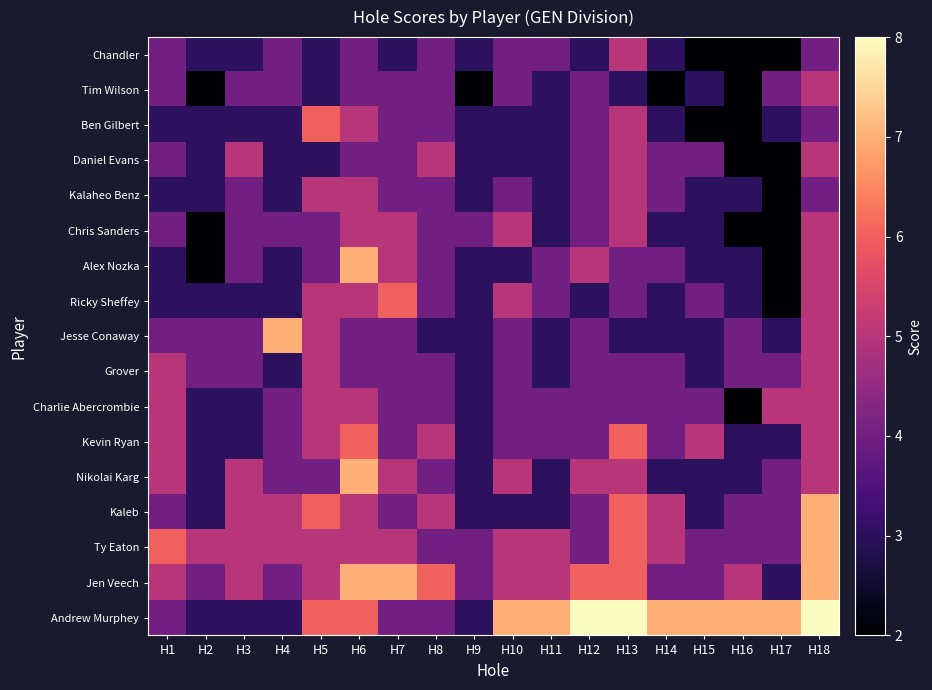

Reading right to left, extract all data points from this chart.

Chandler: H18=4	H17=2	H16=2	H15=2	H14=3	H13=5	H12=3	H11=4	H10=4	H9=3	H8=4	H7=3	H6=4	H5=3	H4=4	H3=3	H2=3	H1=4
Tim Wilson: H18=5	H17=4	H16=2	H15=3	H14=2	H13=3	H12=4	H11=3	H10=4	H9=2	H8=4	H7=4	H6=4	H5=3	H4=4	H3=4	H2=2	H1=4
Ben Gilbert: H18=4	H17=3	H16=2	H15=2	H14=3	H13=5	H12=4	H11=3	H10=3	H9=3	H8=4	H7=4	H6=5	H5=6	H4=3	H3=3	H2=3	H1=3
Daniel Evans: H18=5	H17=2	H16=2	H15=4	H14=4	H13=5	H12=4	H11=3	H10=3	H9=3	H8=5	H7=4	H6=4	H5=3	H4=3	H3=5	H2=3	H1=4
Kalaheo Benz: H18=4	H17=2	H16=3	H15=3	H14=4	H13=5	H12=4	H11=3	H10=4	H9=3	H8=4	H7=4	H6=5	H5=5	H4=3	H3=4	H2=3	H1=3
Chris Sanders: H18=5	H17=2	H16=2	H15=3	H14=3	H13=5	H12=4	H11=3	H10=5	H9=4	H8=4	H7=5	H6=5	H5=4	H4=4	H3=4	H2=2	H1=4
Alex Nozka: H18=5	H17=2	H16=3	H15=3	H14=4	H13=4	H12=5	H11=4	H10=3	H9=3	H8=4	H7=5	H6=7	H5=4	H4=3	H3=4	H2=2	H1=3
Ricky Sheffey: H18=5	H17=2	H16=3	H15=4	H14=3	H13=4	H12=3	H11=4	H10=5	H9=3	H8=4	H7=6	H6=5	H5=5	H4=3	H3=3	H2=3	H1=3
Jesse Conaway: H18=5	H17=3	H16=4	H15=3	H14=3	H13=3	H12=4	H11=3	H10=4	H9=3	H8=3	H7=4	H6=4	H5=5	H4=7	H3=4	H2=4	H1=4
Grover: H18=5	H17=4	H16=4	H15=3	H14=4	H13=4	H12=4	H11=3	H10=4	H9=3	H8=4	H7=4	H6=4	H5=5	H4=3	H3=4	H2=4	H1=5
Charlie Abercrombie: H18=5	H17=5	H16=2	H15=4	H14=4	H13=4	H12=4	H11=4	H10=4	H9=3	H8=4	H7=4	H6=5	H5=5	H4=4	H3=3	H2=3	H1=5
Kevin Ryan: H18=5	H17=3	H16=3	H15=5	H14=4	H13=6	H12=4	H11=4	H10=4	H9=3	H8=5	H7=4	H6=6	H5=5	H4=4	H3=3	H2=3	H1=5
Nikolai Karg: H18=5	H17=4	H16=3	H15=3	H14=3	H13=5	H12=5	H11=3	H10=5	H9=3	H8=4	H7=5	H6=7	H5=4	H4=4	H3=5	H2=3	H1=5
Kaleb: H18=7	H17=4	H16=4	H15=3	H14=5	H13=6	H12=4	H11=3	H10=3	H9=3	H8=5	H7=4	H6=5	H5=6	H4=5	H3=5	H2=3	H1=4
Ty Eaton: H18=7	H17=4	H16=4	H15=4	H14=5	H13=6	H12=4	H11=5	H10=5	H9=4	H8=4	H7=5	H6=5	H5=5	H4=5	H3=5	H2=5	H1=6
Jen Veech: H18=7	H17=3	H16=5	H15=4	H14=4	H13=6	H12=6	H11=5	H10=5	H9=4	H8=6	H7=7	H6=7	H5=5	H4=4	H3=5	H2=4	H1=5
Andrew Murphey: H18=8	H17=7	H16=7	H15=7	H14=7	H13=8	H12=8	H11=7	H10=7	H9=3	H8=4	H7=4	H6=6	H5=6	H4=3	H3=3	H2=3	H1=4